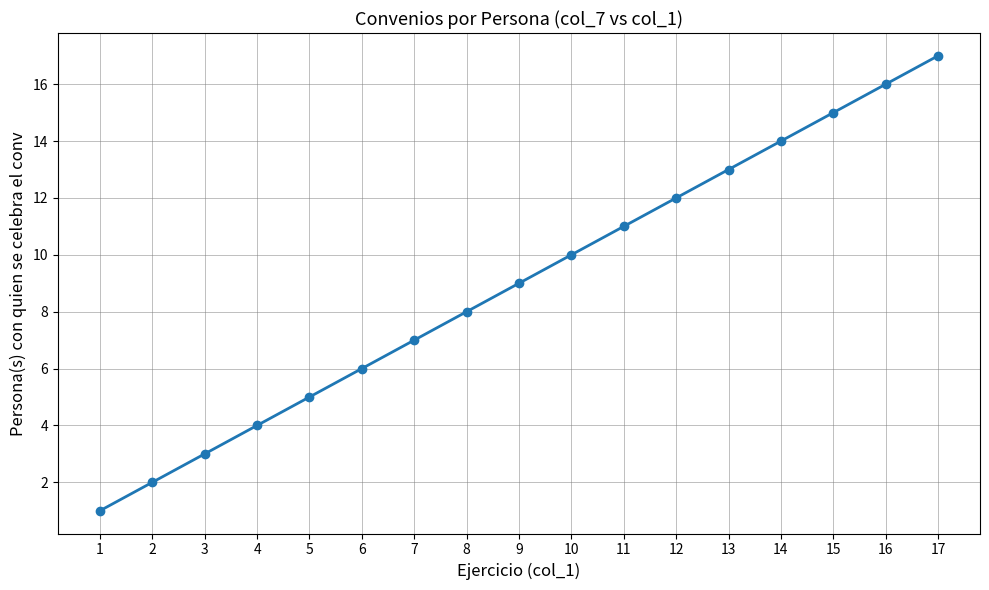

Reading right to left, what are all the values shown in this chart?

17=17	16=16	15=15	14=14	13=13	12=12	11=11	10=10	9=9	8=8	7=7	6=6	5=5	4=4	3=3	2=2	1=1